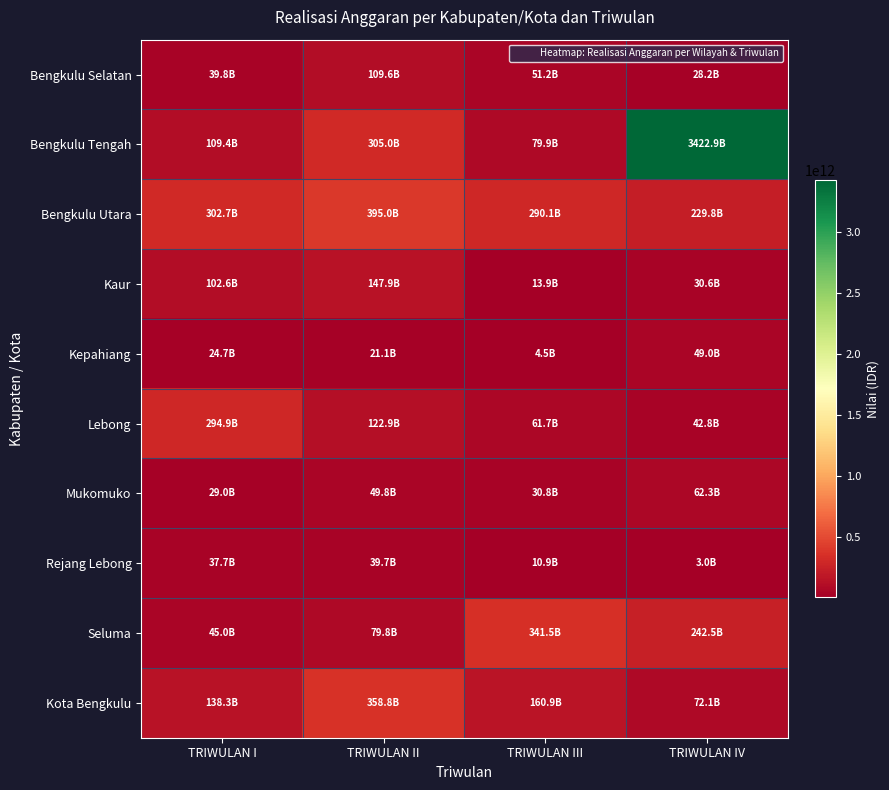

Which has a higher value, TRIWULAN II or TRIWULAN I?

TRIWULAN II